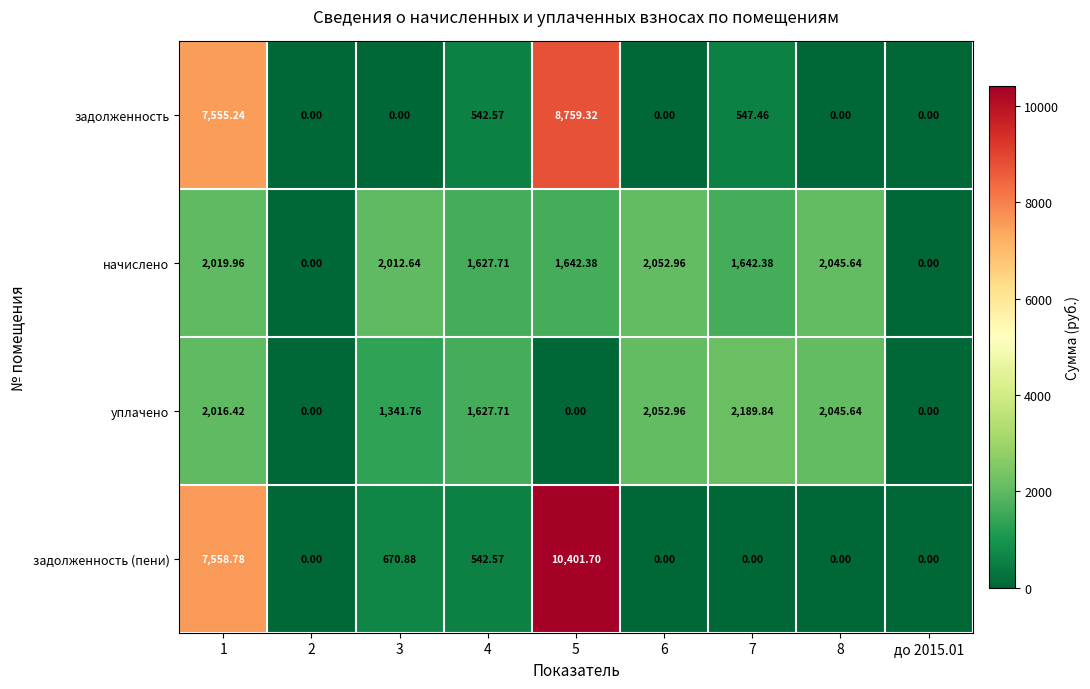

Which series has the widest spread of values?

задолженность (пени)